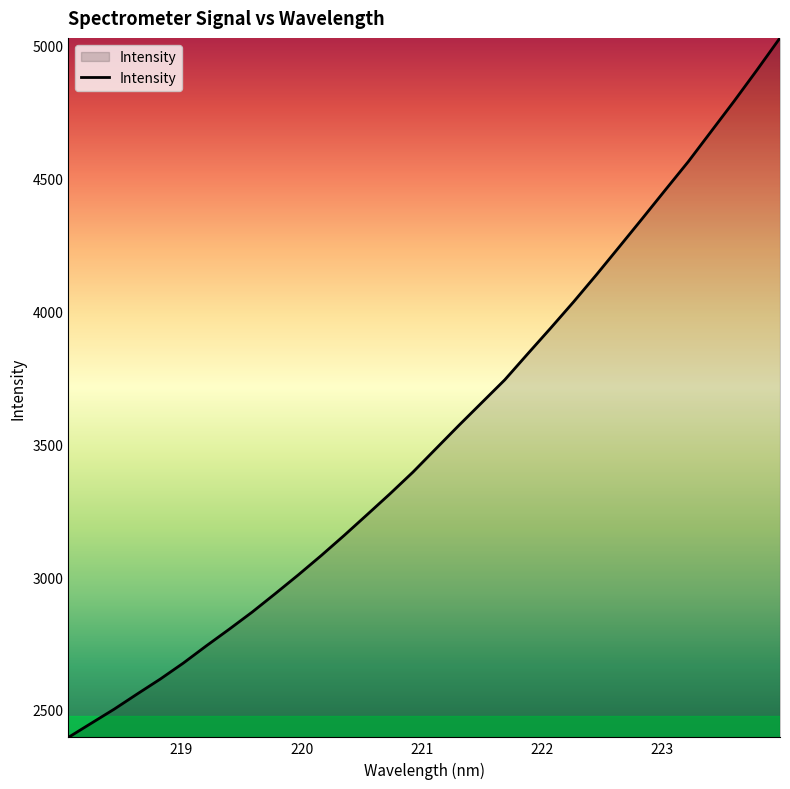

Reading left to right, extract all data points from this chart.

2396.8	2450.2	2503.4	2560.4	2616.4	2676.4	2741.2	2804.0	2868.6	2937.6	3008.0	3081.0	3156.8	3235.0	3313.8	3395.5	3483.5	3571.3	3657.1	3742.8	3840.8	3937.6	4036.5	4139.0	4244.5	4350.6	4457.9	4564.4	4678.3	4792.2	4909.8	5030.2